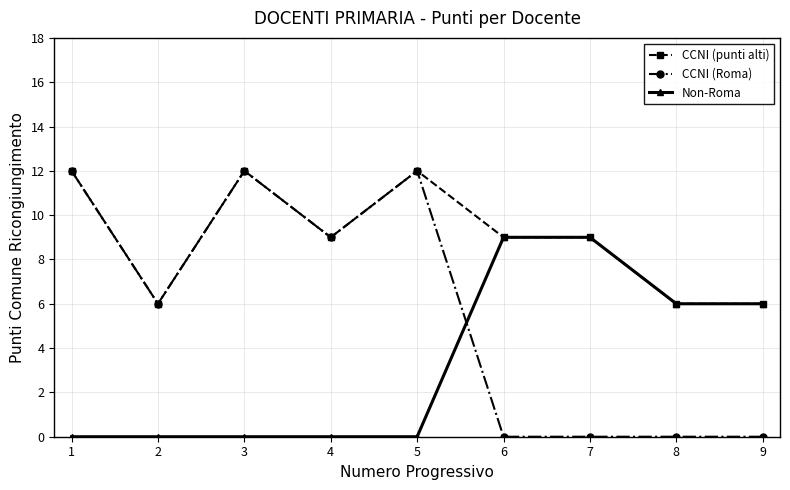

Where do Non-Roma and CCNI (Roma) first cross each other?

5 and 6